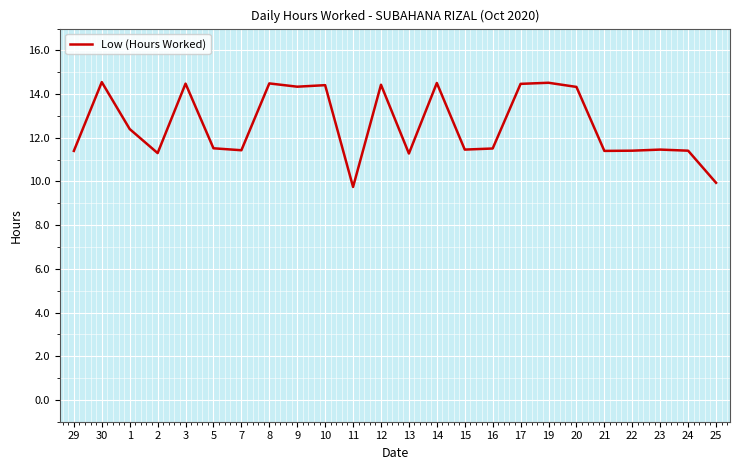

Between 29 and 14, which is larger?

14